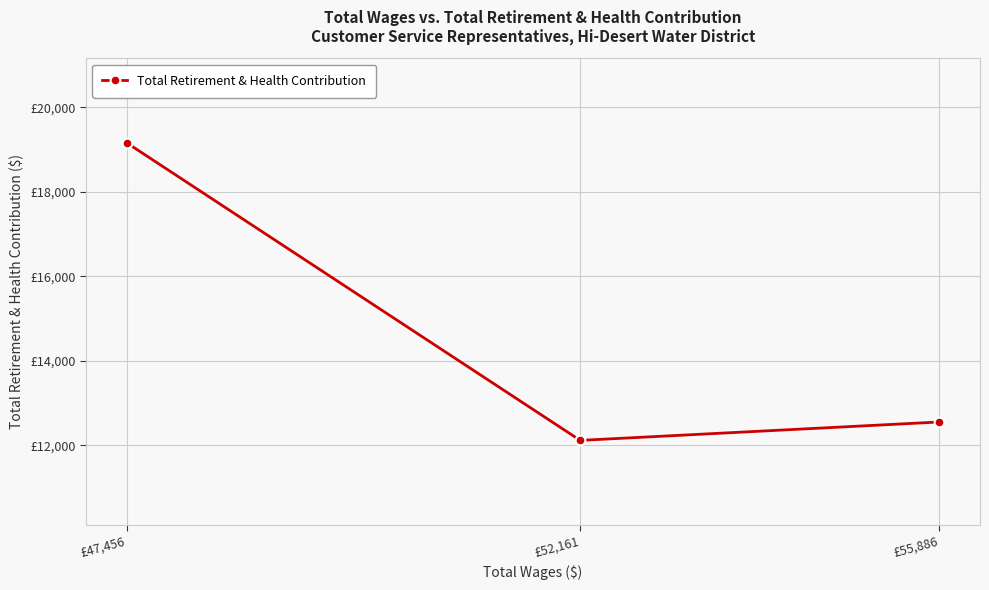

What is the difference between the second highest and minimum values?

436